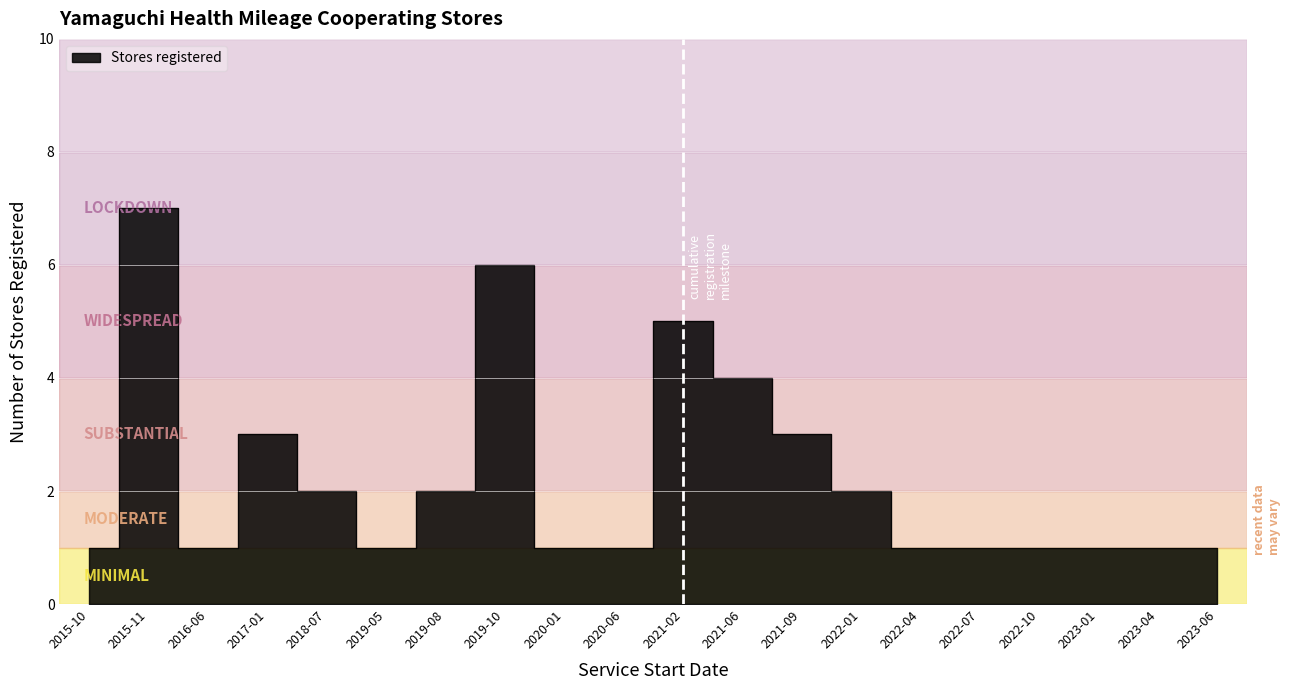

Approximately how many times larger is the value at 2023-06 compared to 2021-09?

0.3